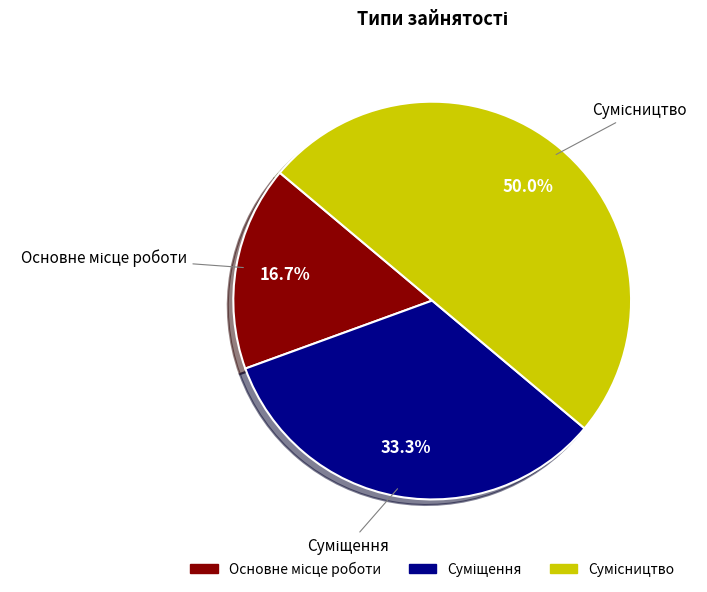

What percentage is the Сумісництво slice, to the nearest percent?

50%